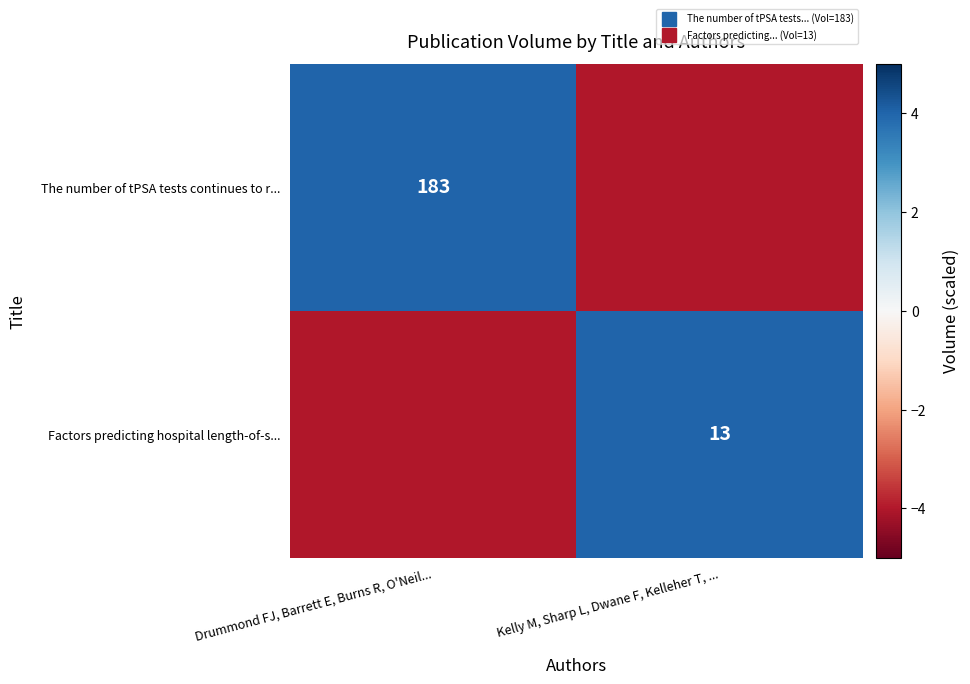

Is the value of The number of tPSA tests continues to r... at Kelly M, Sharp L, Dwane F, Kelleher T, ... greater than the value of Factors predicting hospital length-of-s... at Drummond FJ, Barrett E, Burns R, O'Neil...?

No